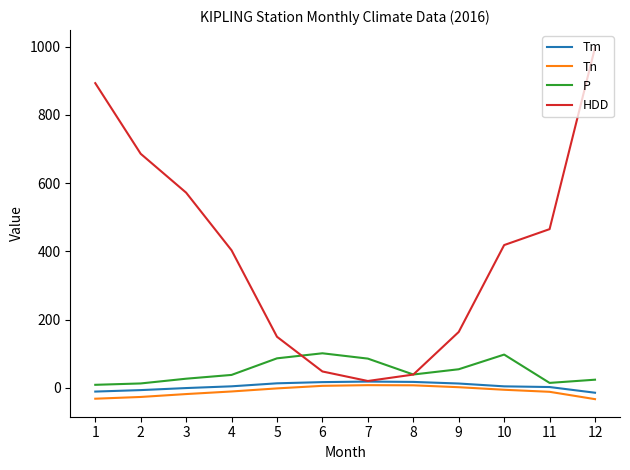

What is the smallest value displayed?

-33.0